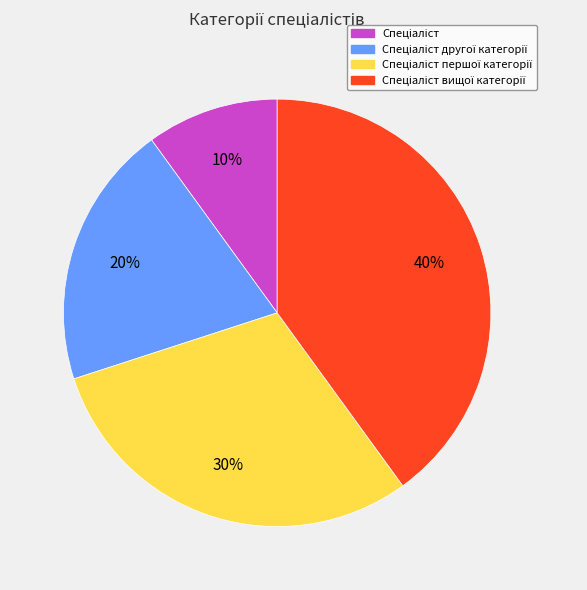

To the nearest percent, what is the average slice percentage?

25%